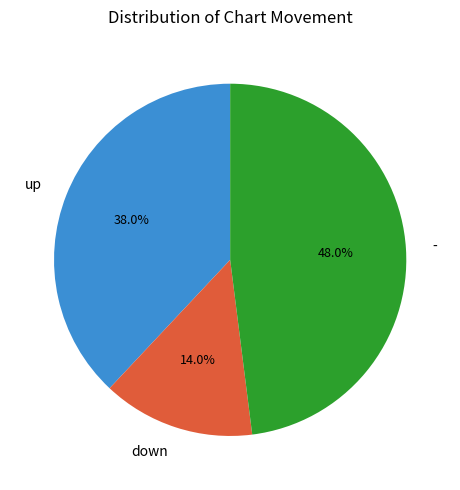

Rank the categories by value from highest to lowest.

-, up, down